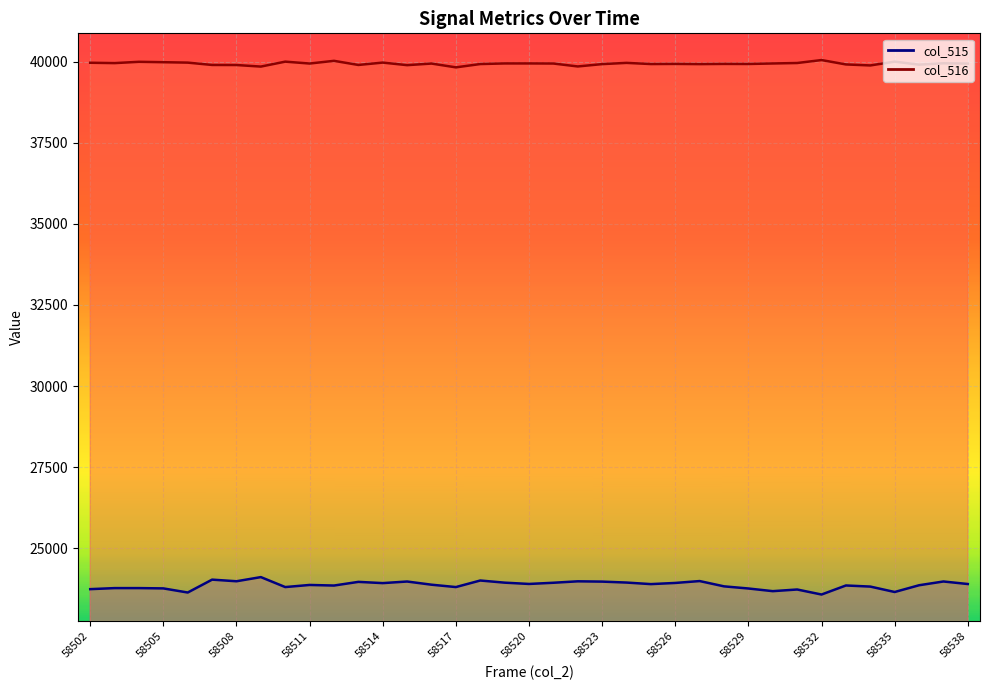

True or false: col_515 and col_516 intersect in this chart.

False